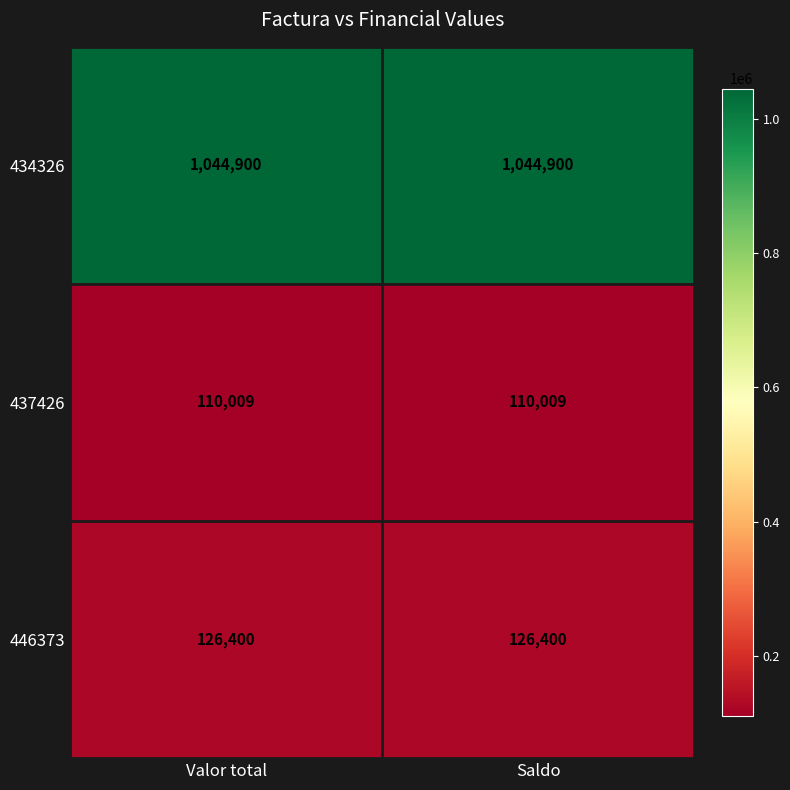

At how many categories does at least one series exceed 555658?

2